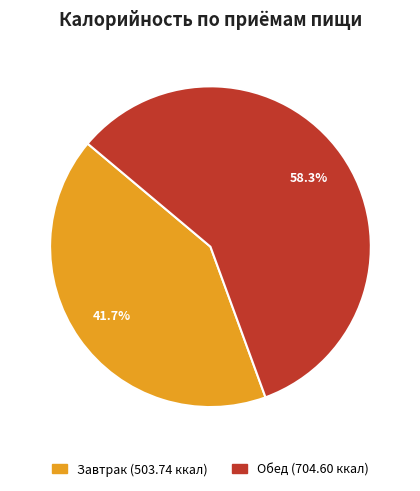

Which slice is the largest?

Обед